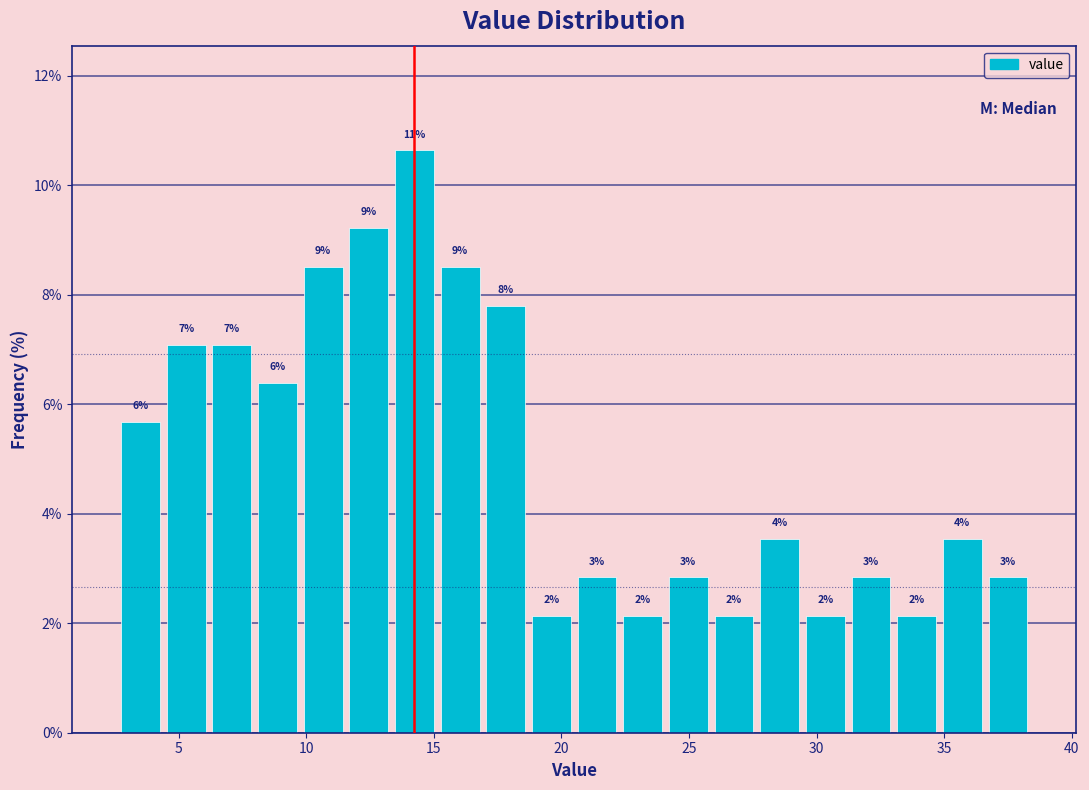

Around what value on the x-axis is the tallest bar? Give the approximate position of its centre, as read against the axis.

14.0